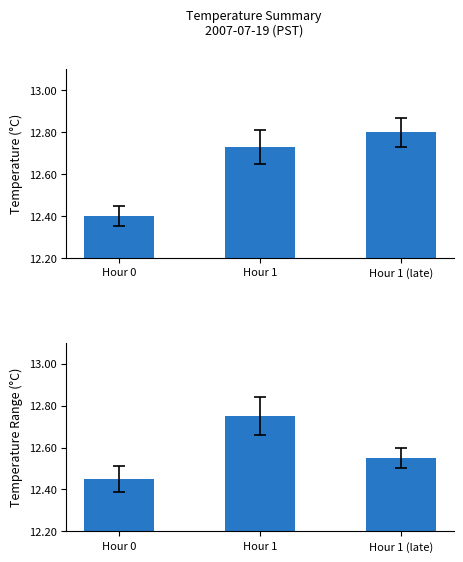

How many bars are there in each group?

2